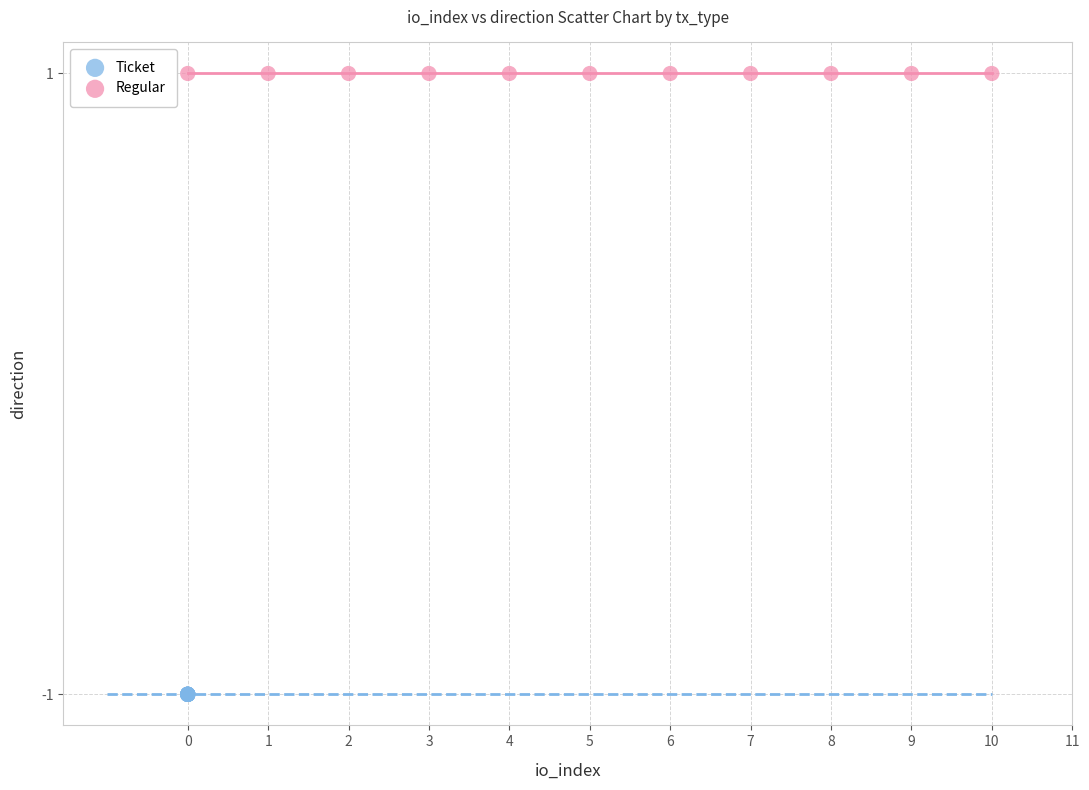

Which series contains the lowest Y value?

Ticket